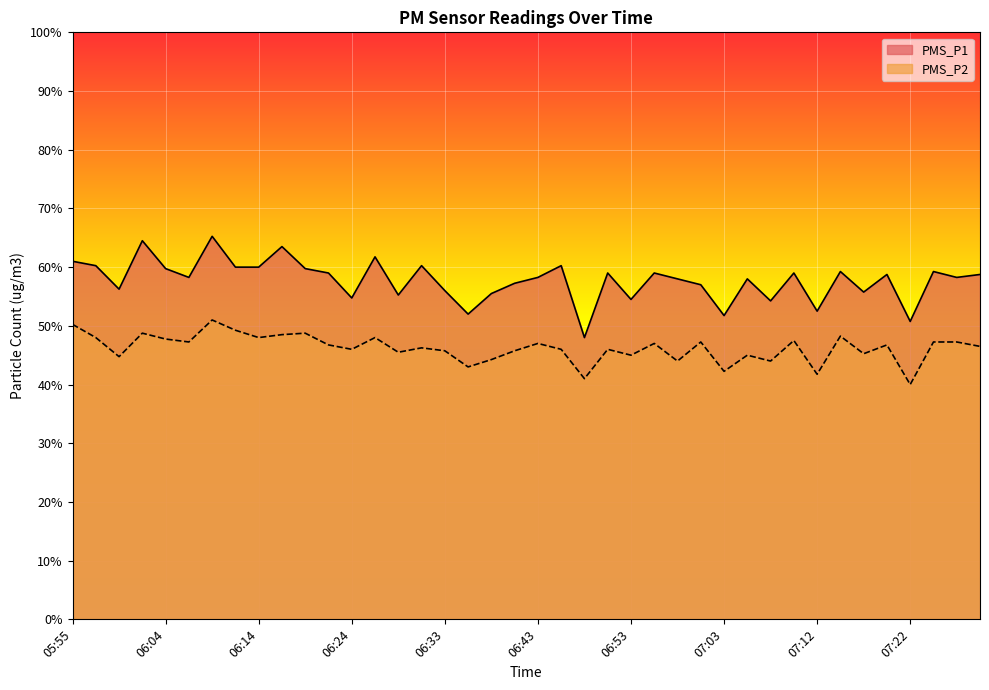

What is the total value across all series at 06:16?

112.0